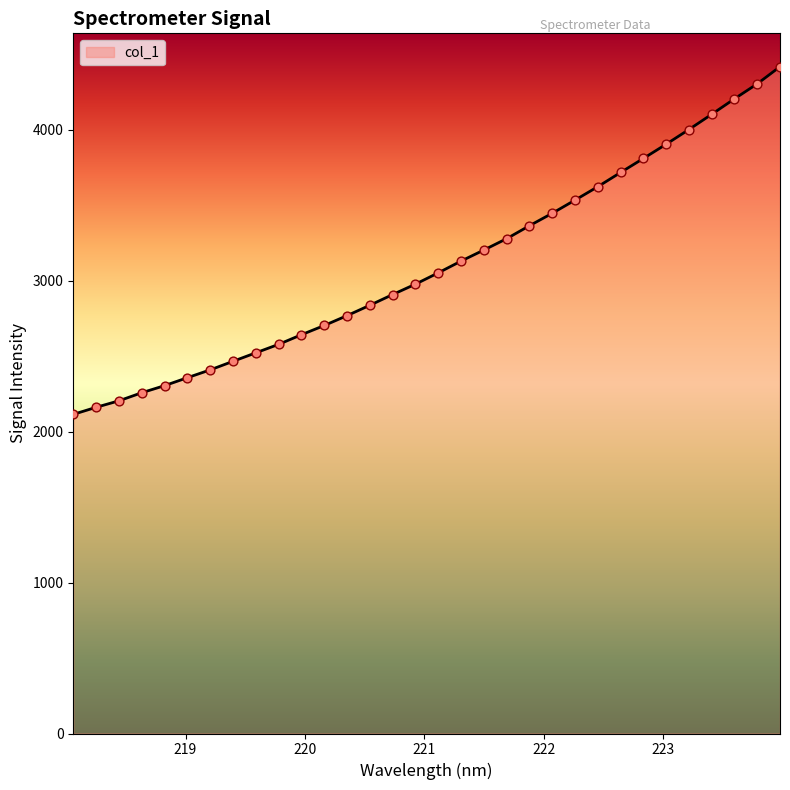

What is the minimum value shown in the chart?

2114.2